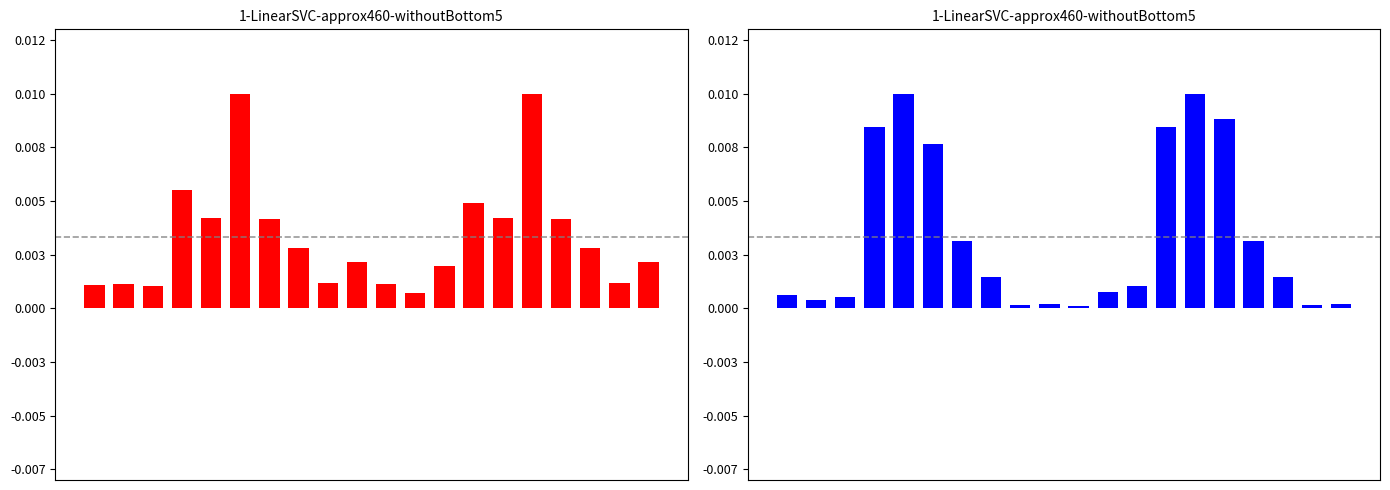

Is the value of Белки at 4 greater than the value of Калорийность at 12?

Yes